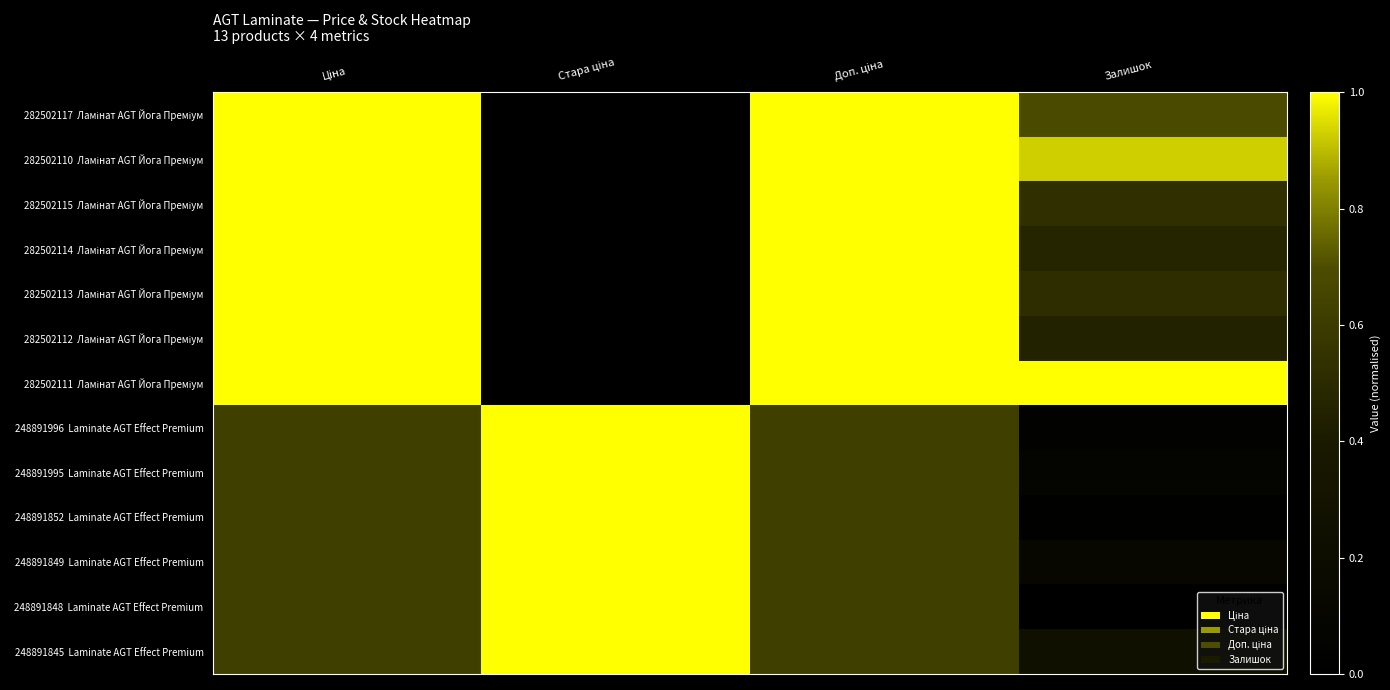

How many categories are shown in the chart?

4